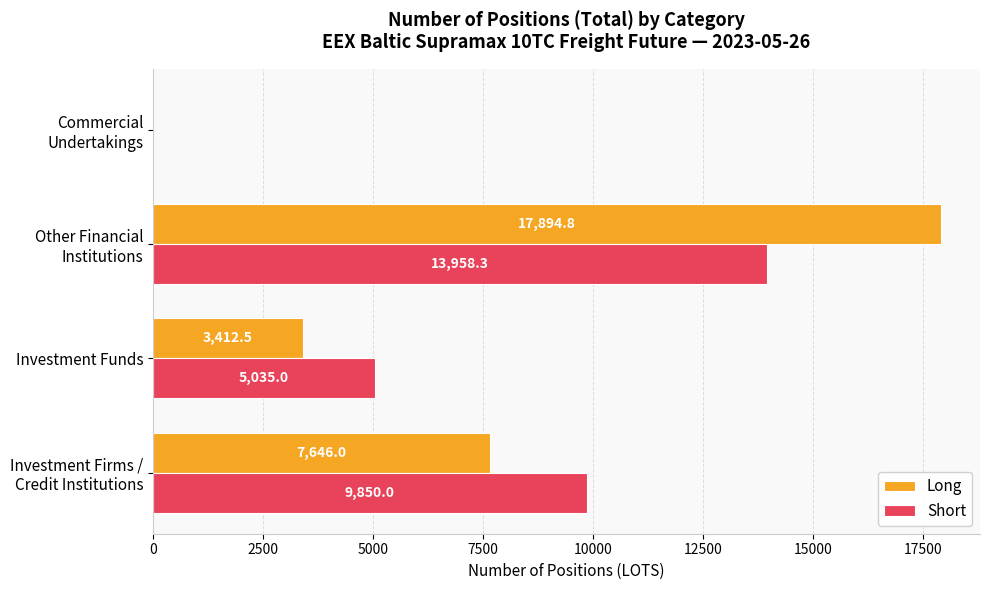

Where is Short nearest to the value 6979?

Investment Funds